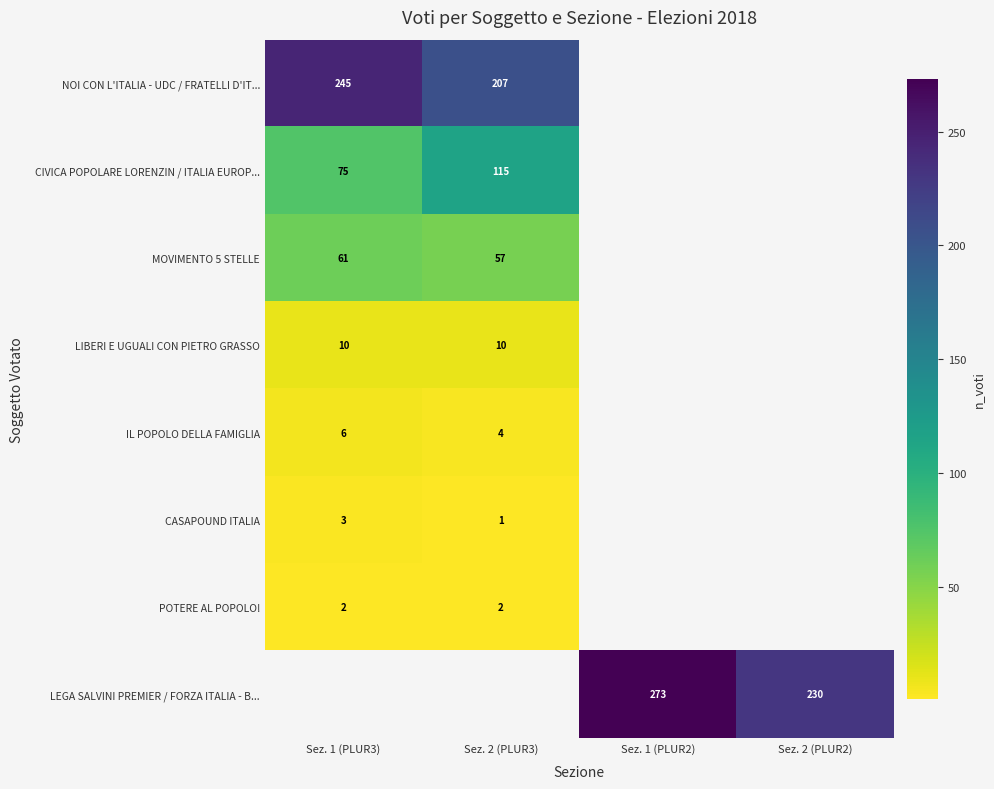

What is the minimum value shown in the chart?

1.0